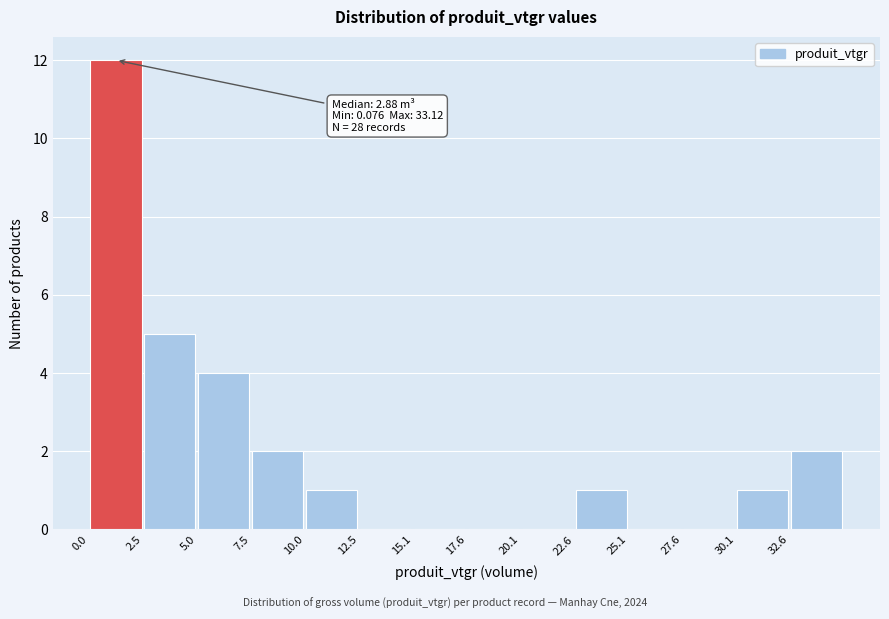

Which range on the x-axis has the tallest bar?

0.0 to 2.5